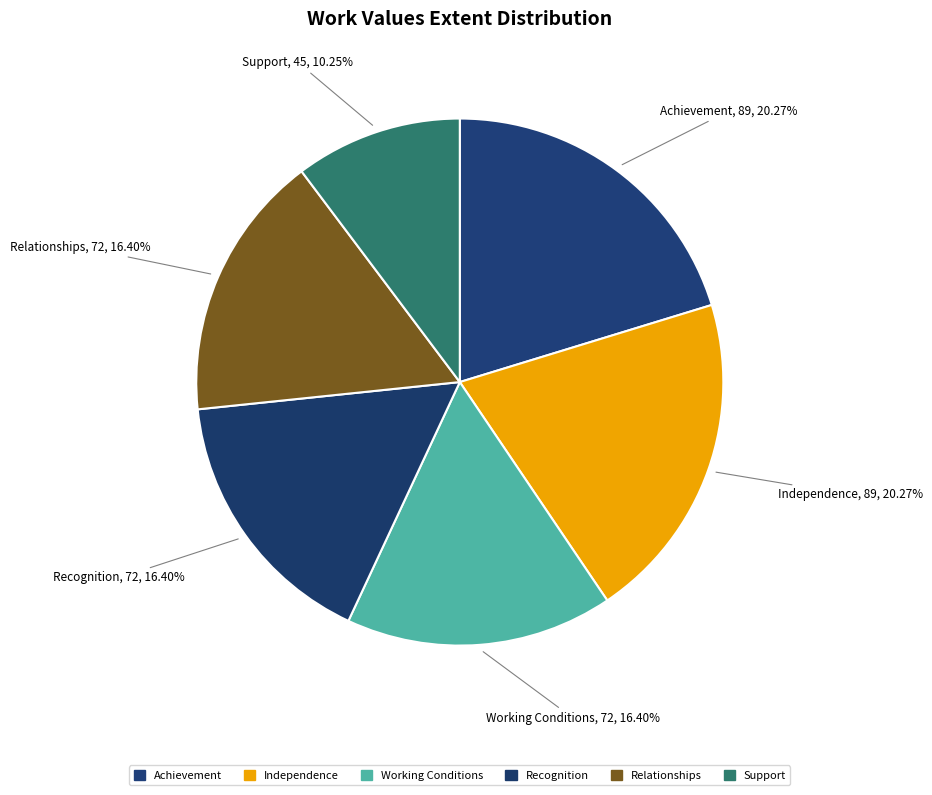

To the nearest percent, what percentage of the pie is Achievement?

20%